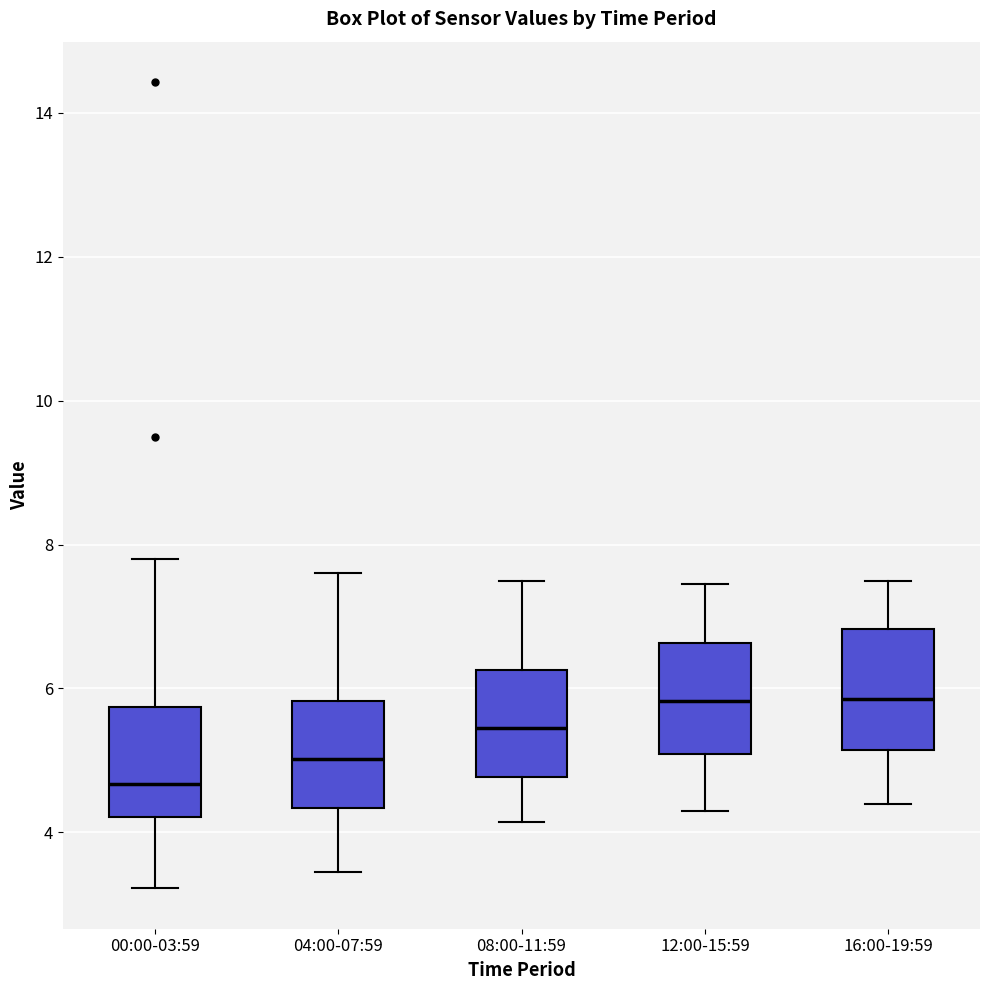

Which box has the lowest median line?

00:00-03:59